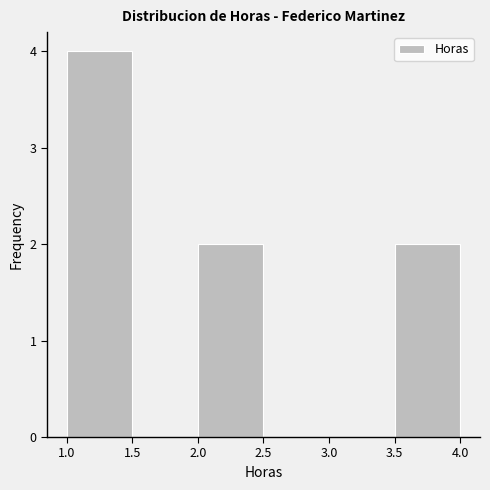

Reading left to right, transcribe this chart: for each bar, give the range it covers on the x-axis and its height. The values are not printed on the chart, so give them approximately, as read against the axis.

1.0 to 1.5: 4
1.5 to 2.0: 0
2.0 to 2.5: 2
2.5 to 3.0: 0
3.0 to 3.5: 0
3.5 to 4.0: 2